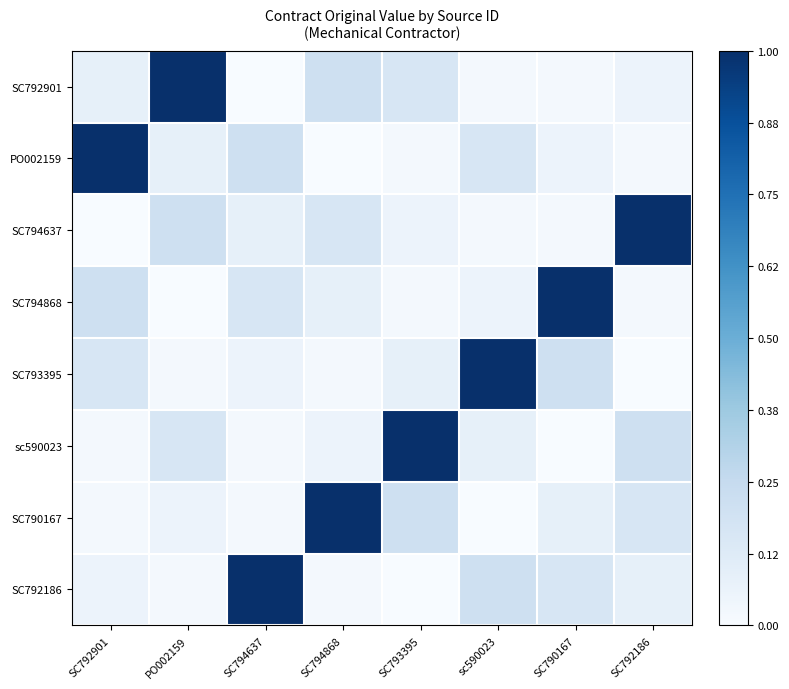

Between SC792901 and SC794868, which is larger?

SC794868